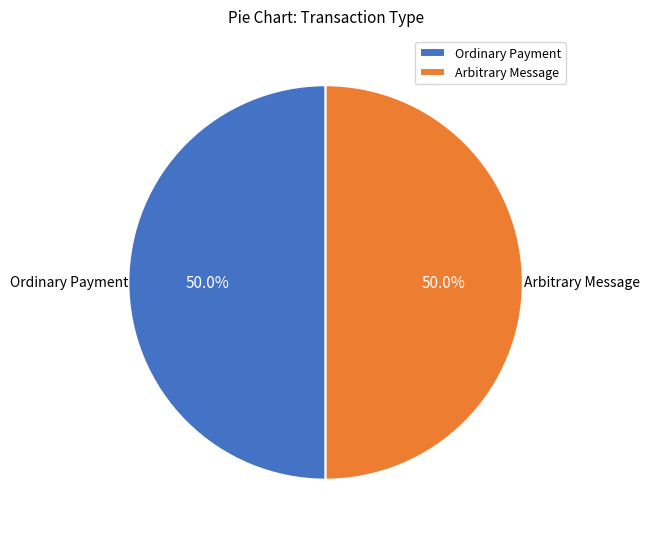

How much of the chart is everything except Arbitrary Message?

50.0%